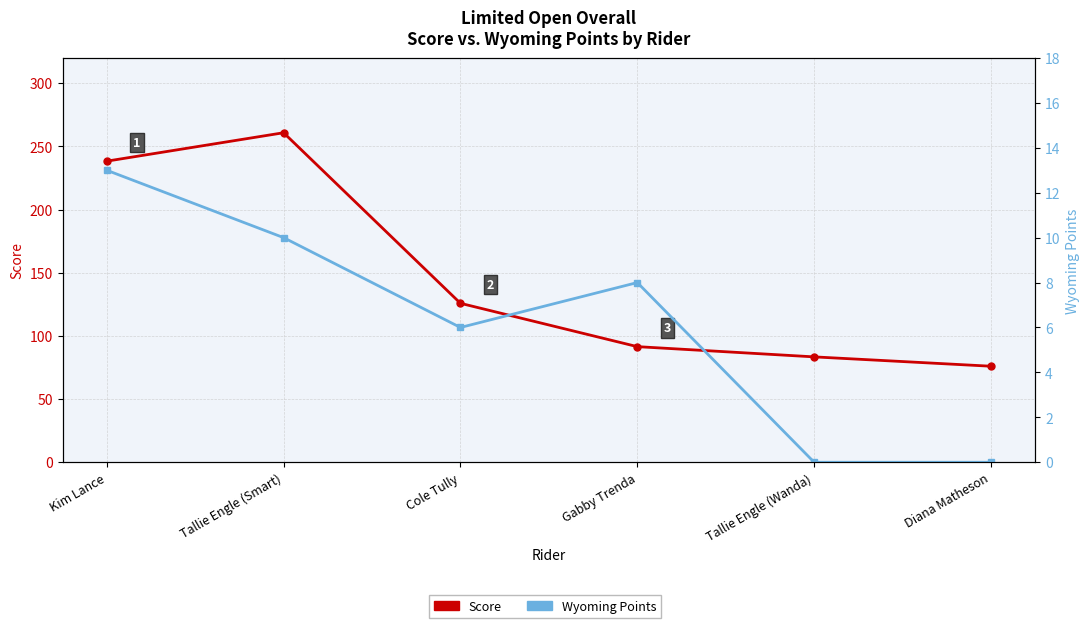

What position from the left is Kim Lance?

1